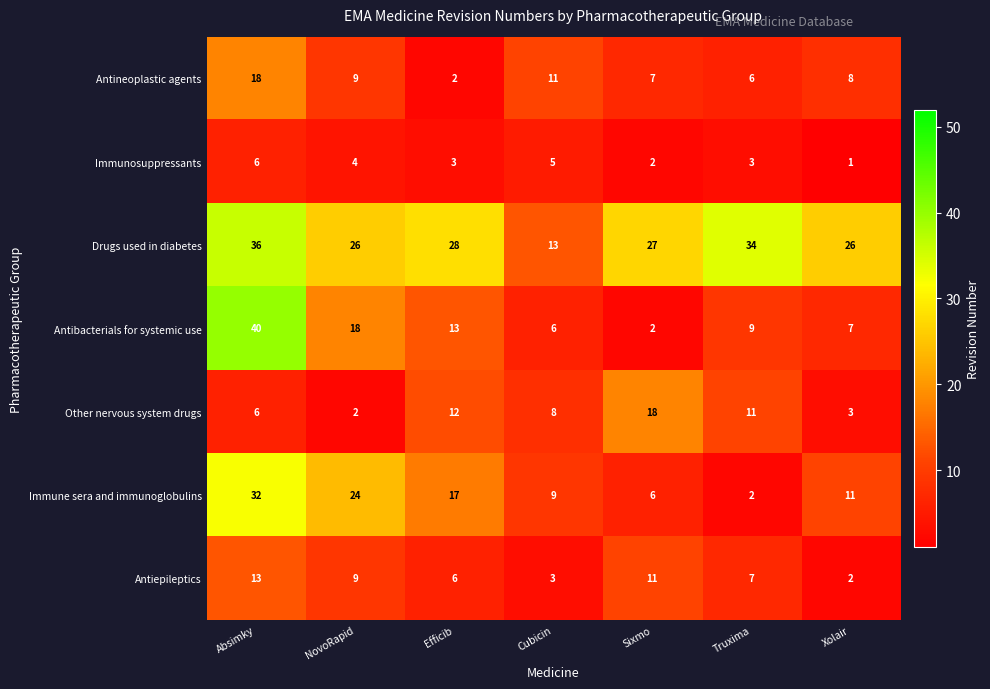

At which category does the chart reach its peak across all series?

Absimky